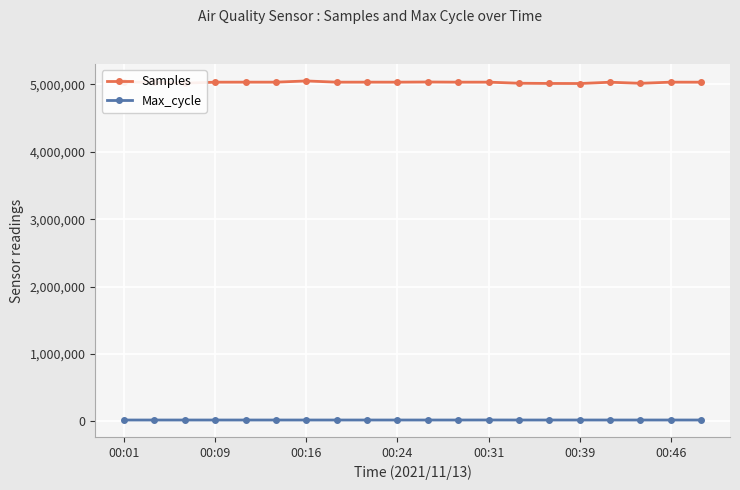

What is the maximum value shown in the chart?

5051484